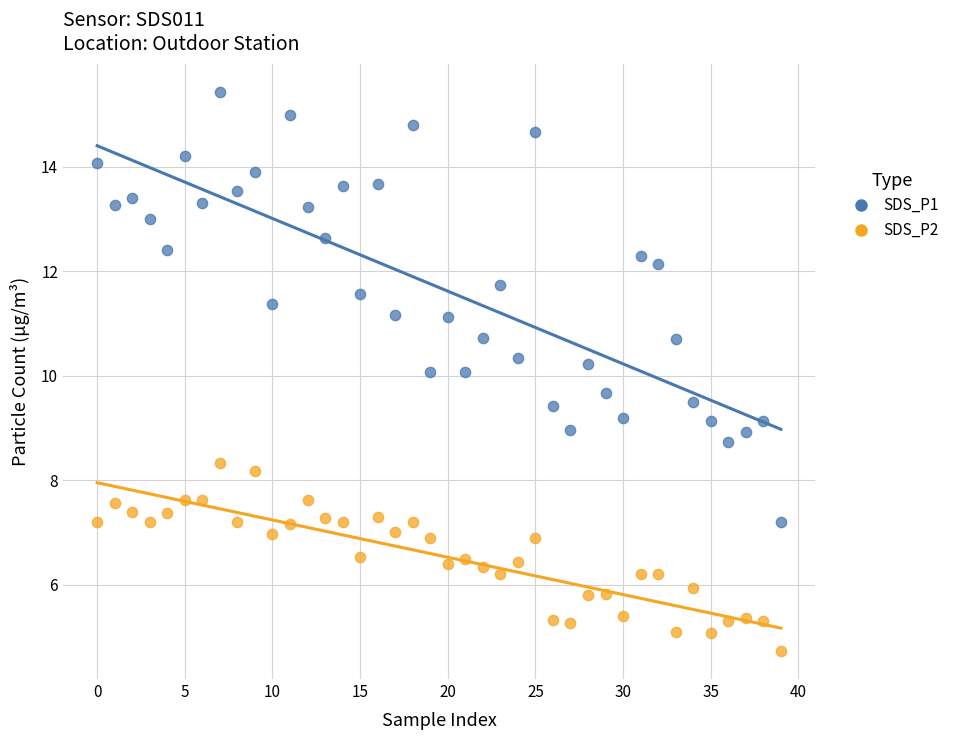

Which series reaches the maximum Y coordinate?

SDS_P1